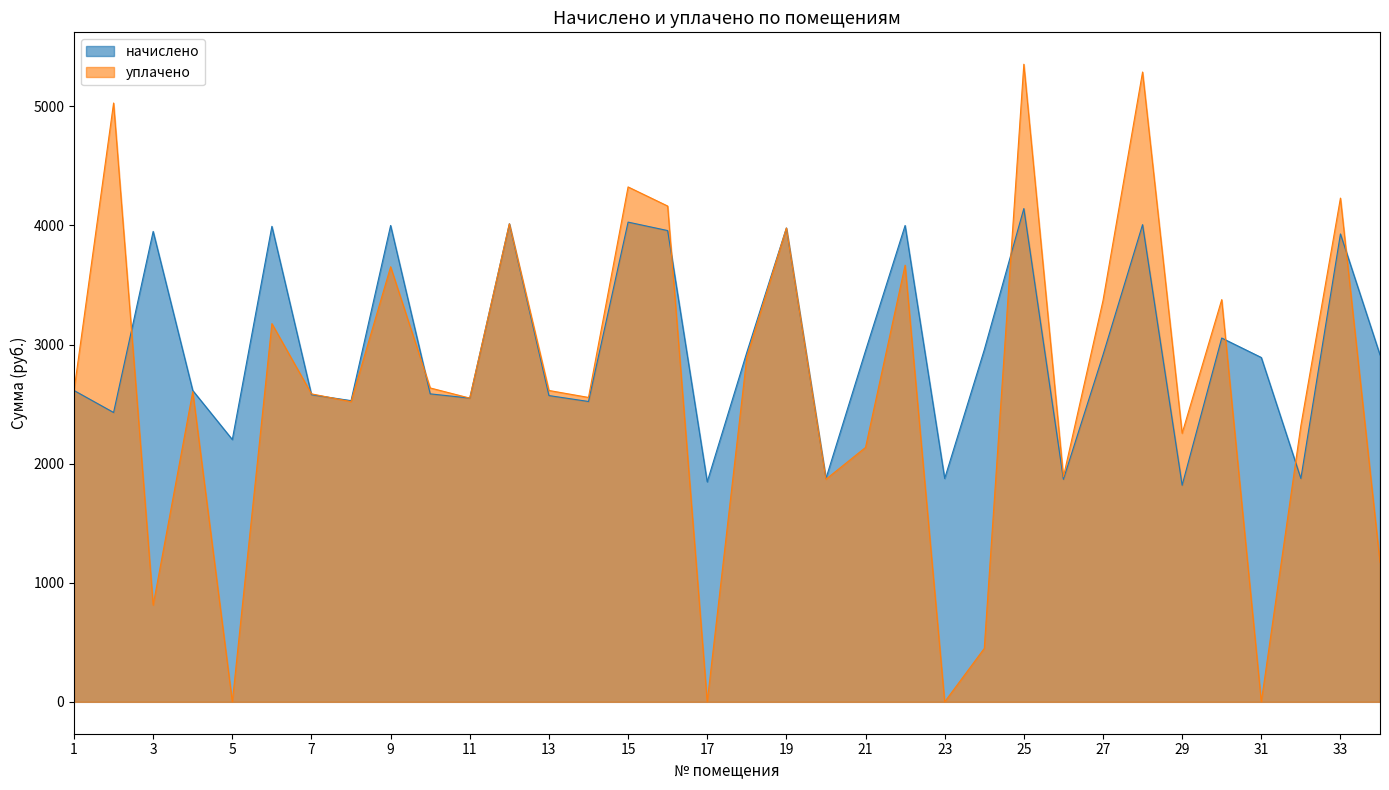

Reading left to right, extract all data points from this chart.

начислено: 2614.3	2429.5	3949.8	2614.3	2202.2	3992.4	2578.8	2529.0	3999.6	2585.9	2550.4	4013.8	2571.6	2521.9	4027.9	3956.9	1847.0	2934.0	3978.2	1875.5	2948.2	3999.6	1875.5	2955.2	4141.7	1868.4	2912.6	4006.7	1818.6	3054.7	2891.3	1875.5	3928.6	2912.6
уплачено: 2614.3	5027.9	812.2	2604.1	0.0	3175.5	2585.9	2520.5	3652.8	2635.6	2550.4	4013.8	2614.3	2555.9	4323.3	4162.9	0.0	2894.7	3978.2	1869.1	2135.9	3666.3	0.0	448.5	5353.6	1889.6	3368.6	5288.1	2254.8	3377.1	0.0	2319.0	4229.6	1170.1